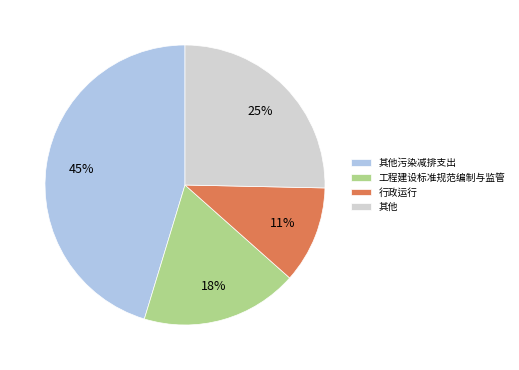

Does any single category account for the majority?

No